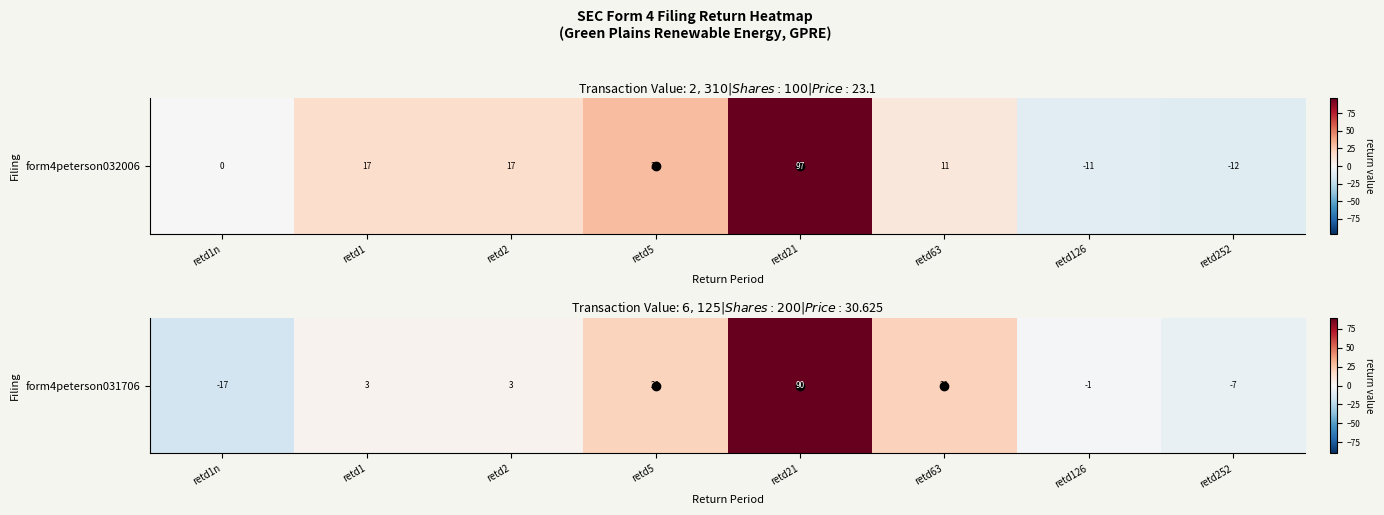

The value at retd21 is 62. True or false?

False